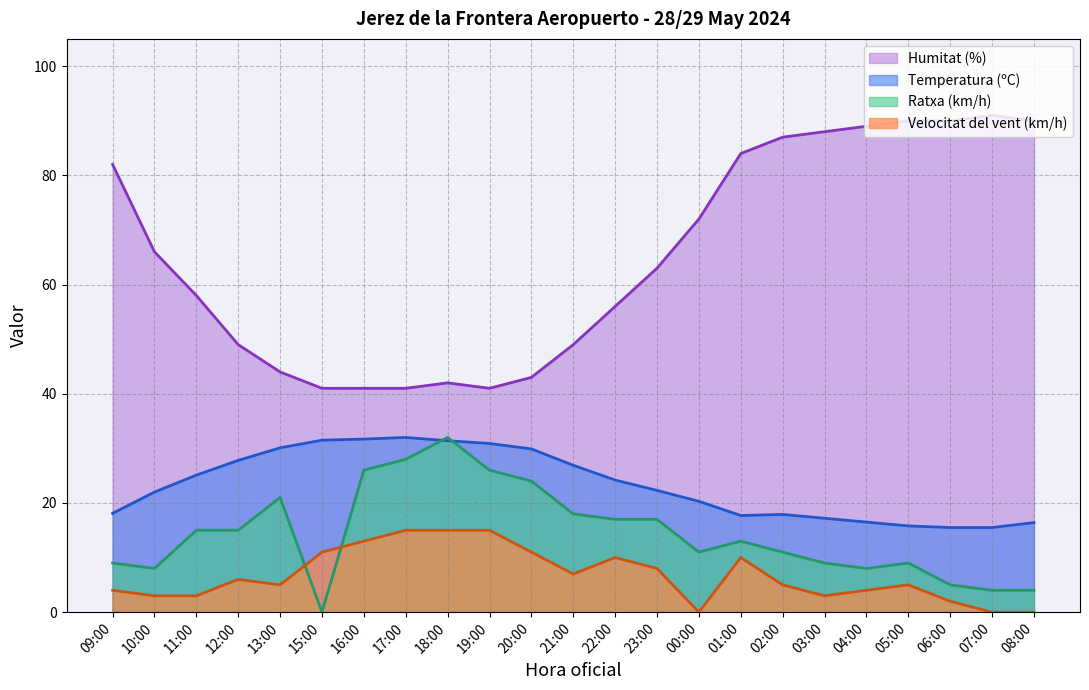

Between 15:00 and 17:00, which is larger?

17:00